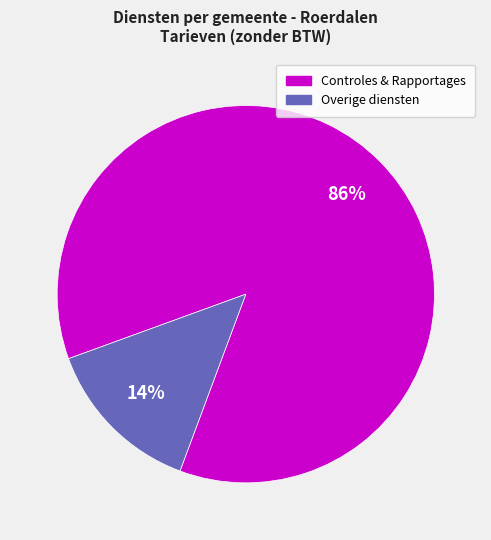

To the nearest percent, what is the average slice percentage?

50%